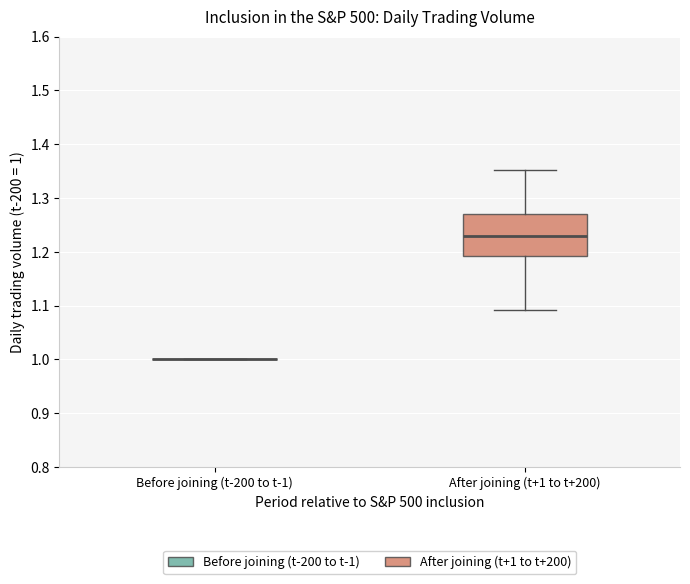

Which box is the tallest, from its lower edge to its upper edge?

After joining (t+1 to t+200)